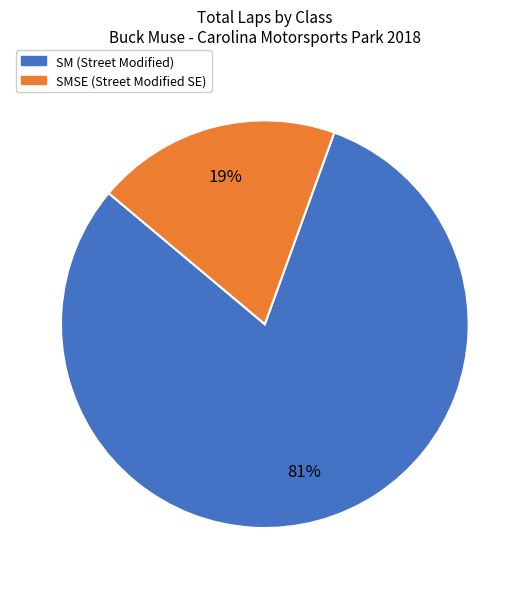

Is there a majority slice in this chart?

Yes